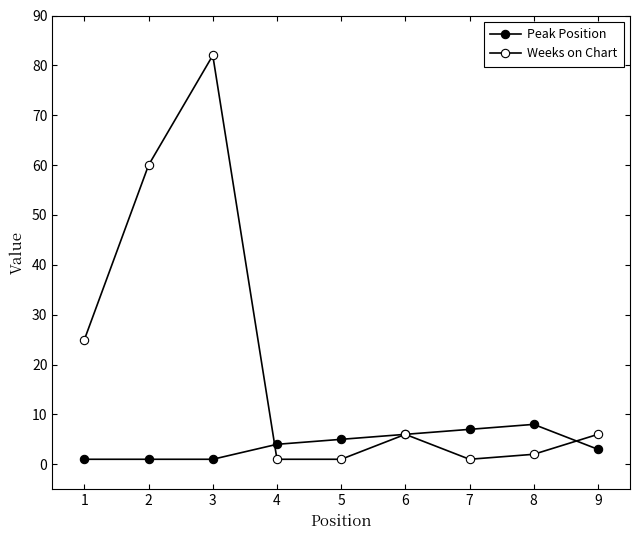

True or false: Weeks on Chart has a value of 2 at 5.

False